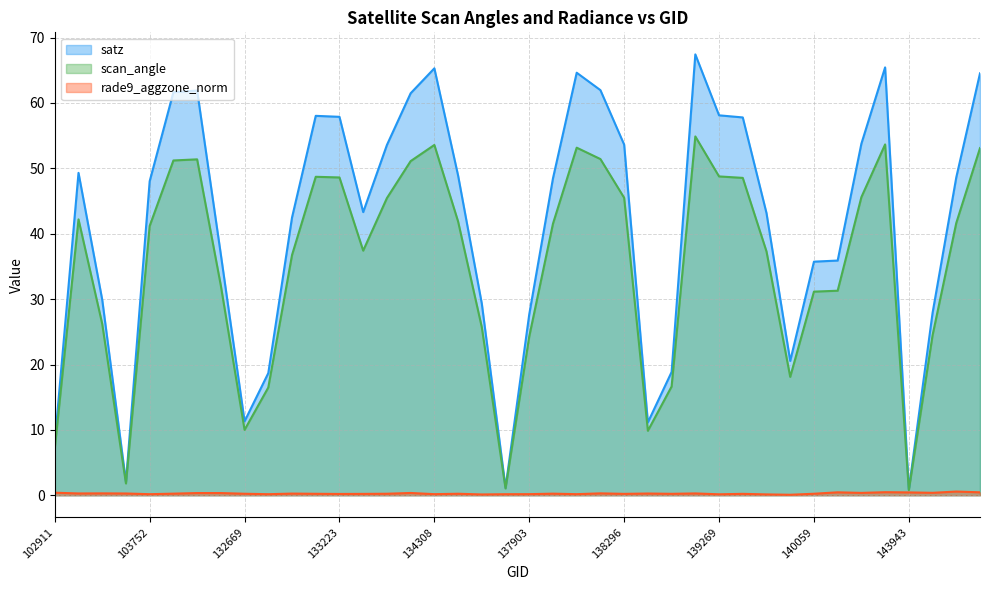

What is the value of the scan_angle point at the 23rd from the left?

53.2